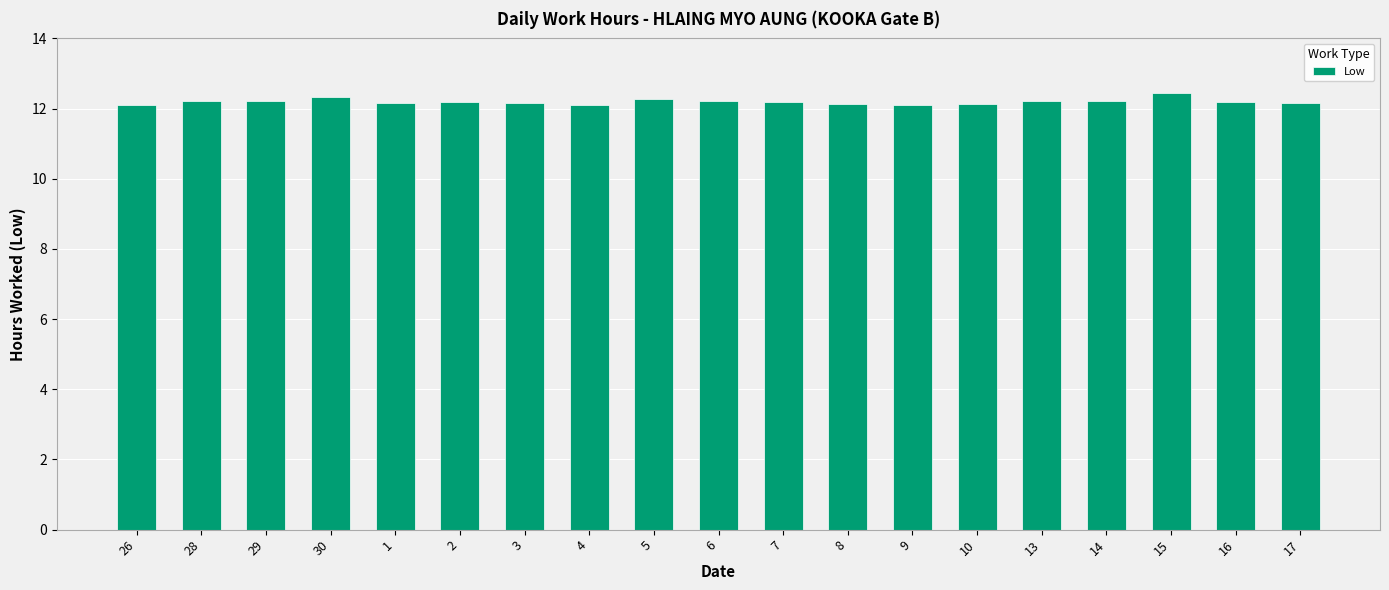

What is the maximum value shown in the chart?

12.4